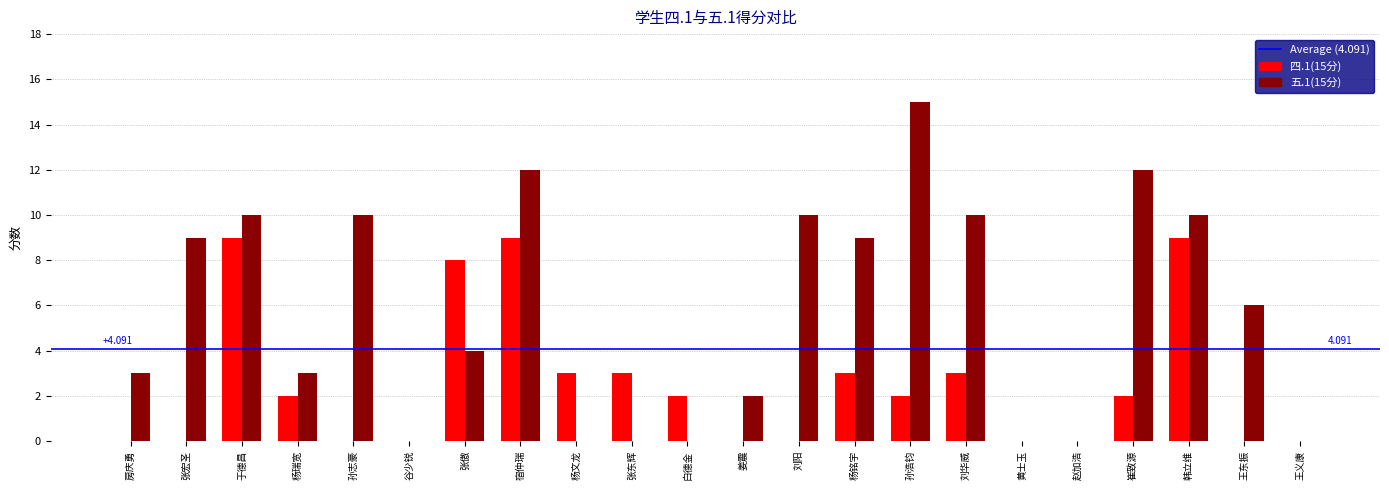

At which category is the sum across all series the highest?

宿仲瑞